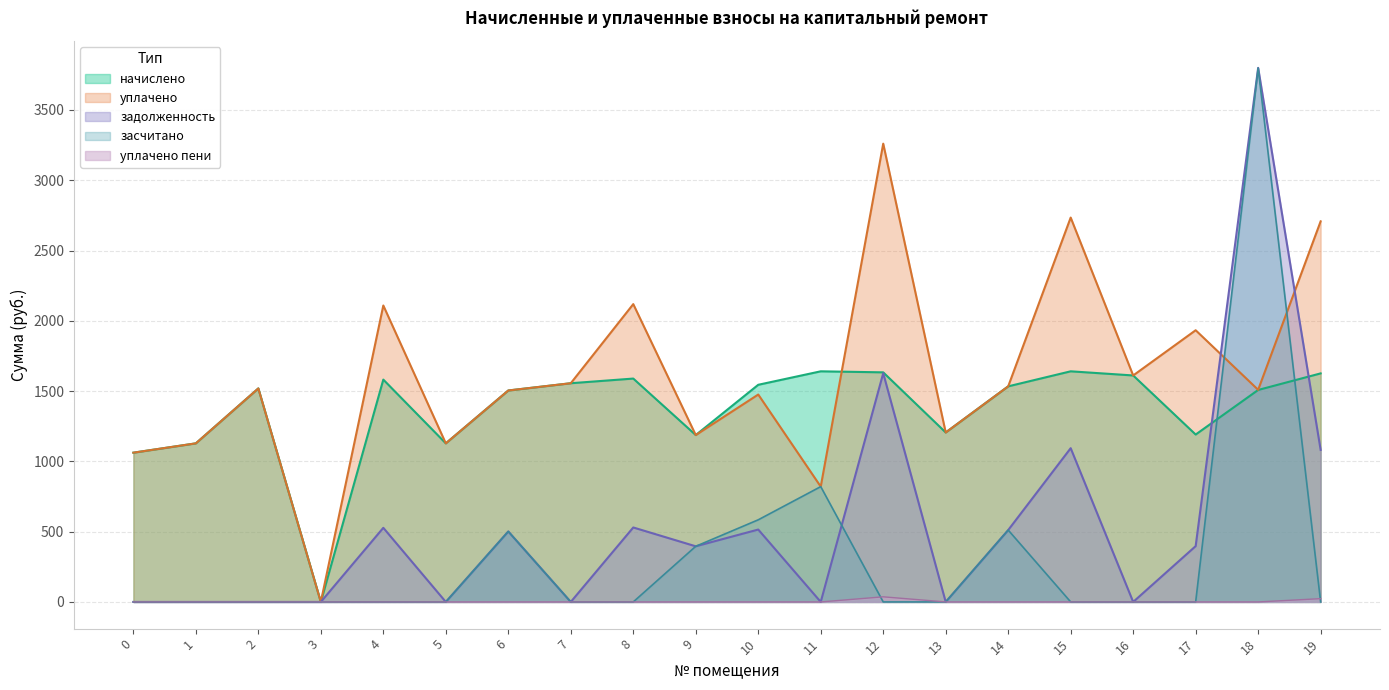

What is the maximum value for начислено?

1640.7